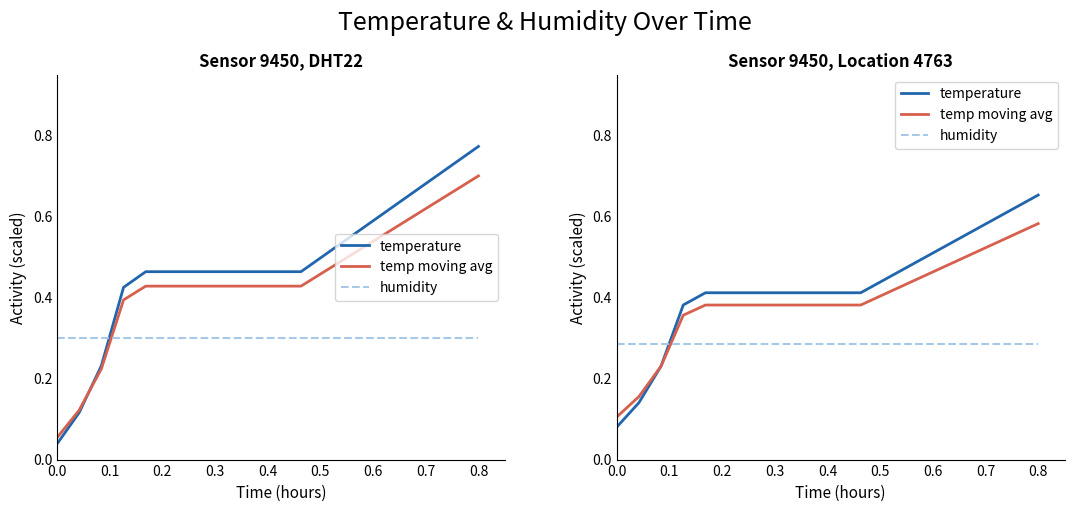

Which series ends up on top after the final intersection of humidity and temp moving avg?

temp moving avg